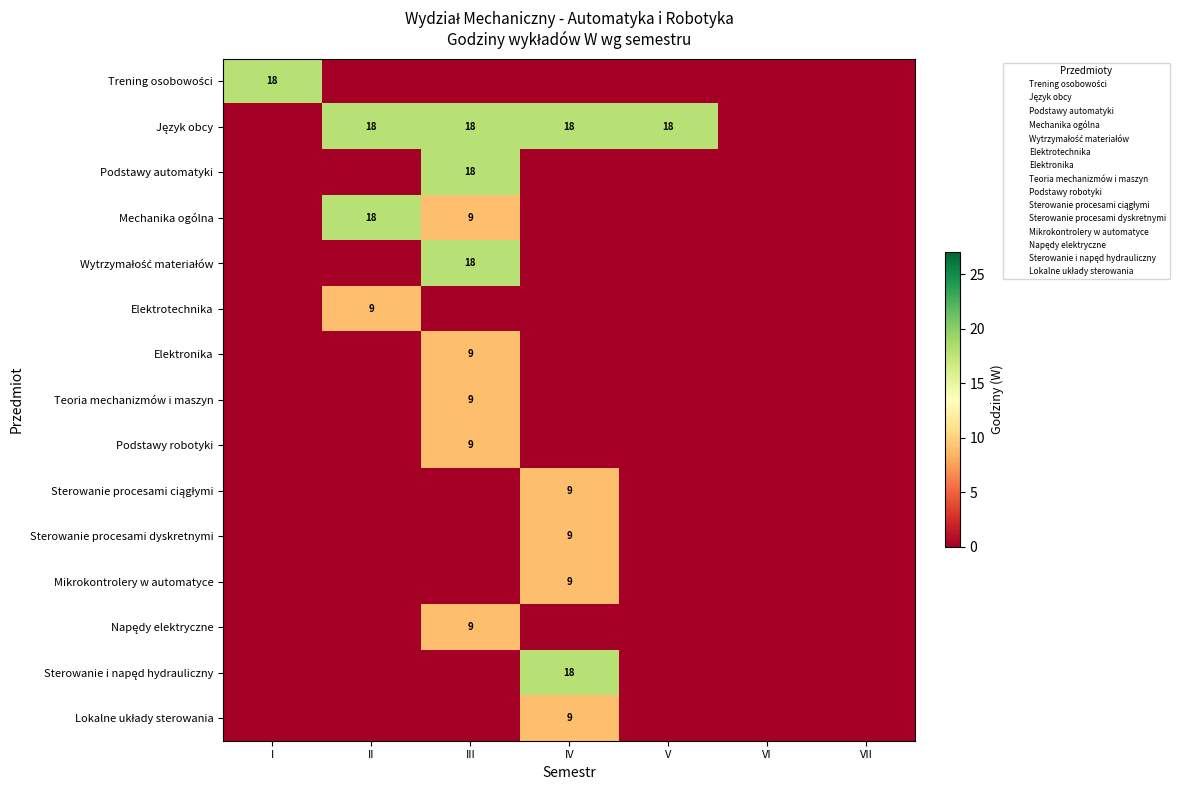

Rank the series by their maximum value, from highest to lowest.

Trening osobowości, Język obcy, Podstawy automatyki, Mechanika ogólna, Wytrzymałość materiałów, Sterowanie i napęd hydrauliczny, Elektrotechnika, Elektronika, Teoria mechanizmów i maszyn, Podstawy robotyki, Sterowanie procesami ciągłymi, Sterowanie procesami dyskretnymi, Mikrokontrolery w automatyce, Napędy elektryczne, Lokalne układy sterowania